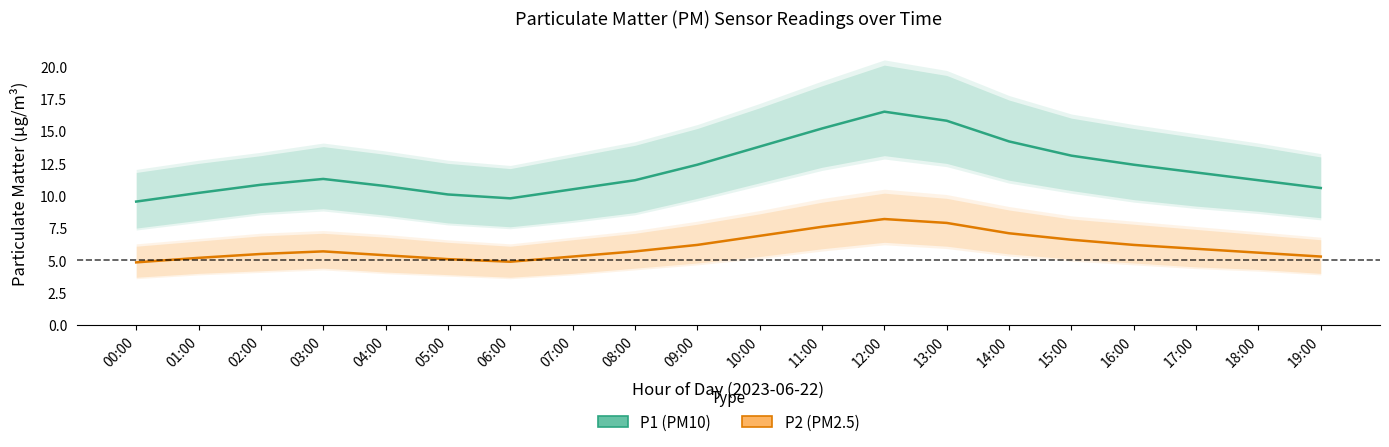

Is it true that P1 (PM10) equals 12.4 at 16:00?

True